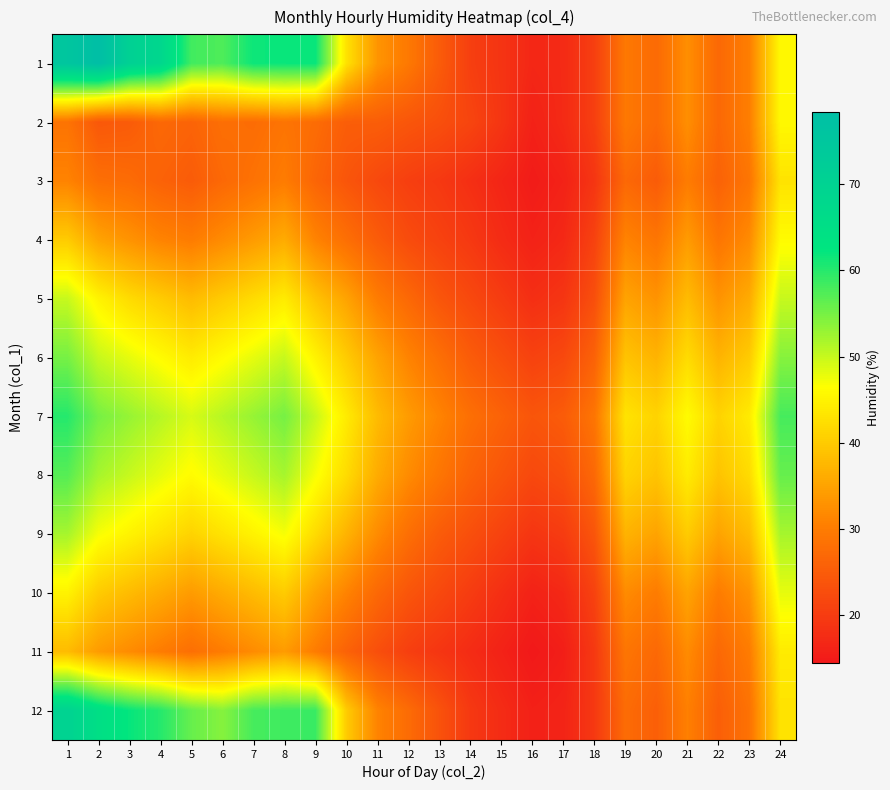

At which category is the sum across all series the highest?

1